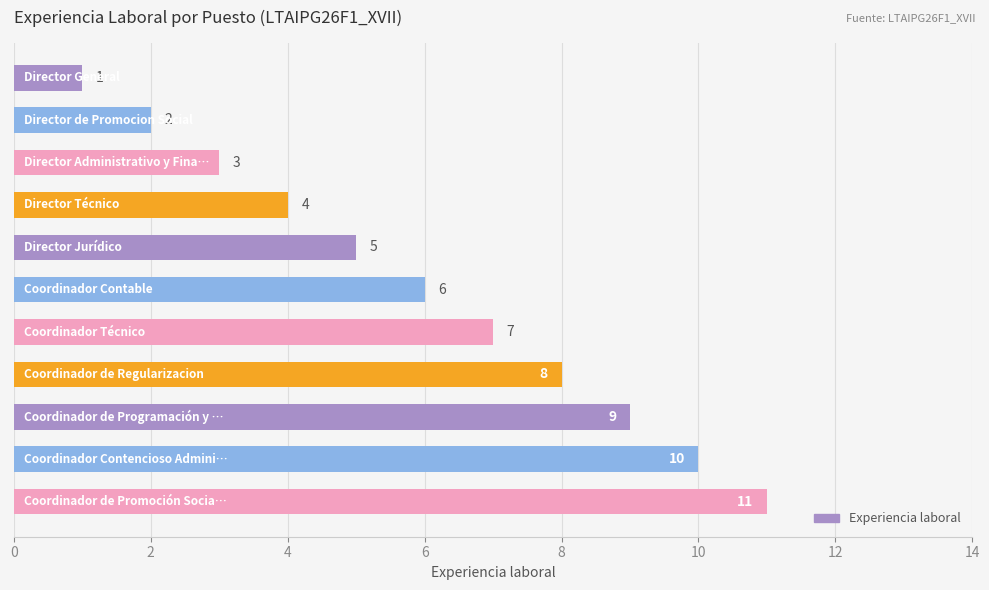

How many categories are shown in the chart?

11